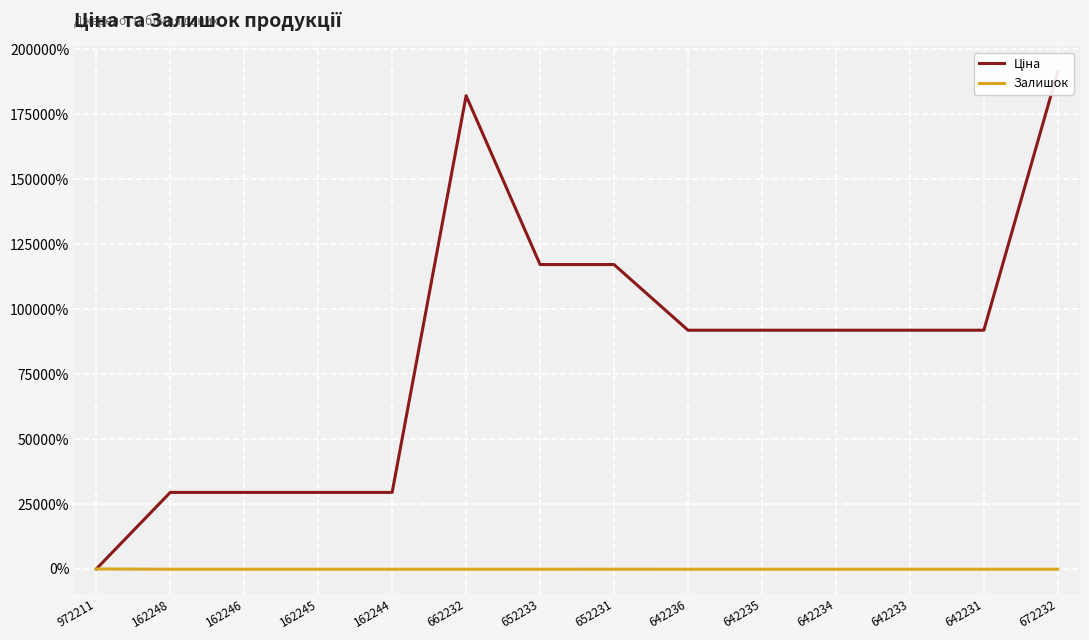

What is the greatest value displayed?

191582.6